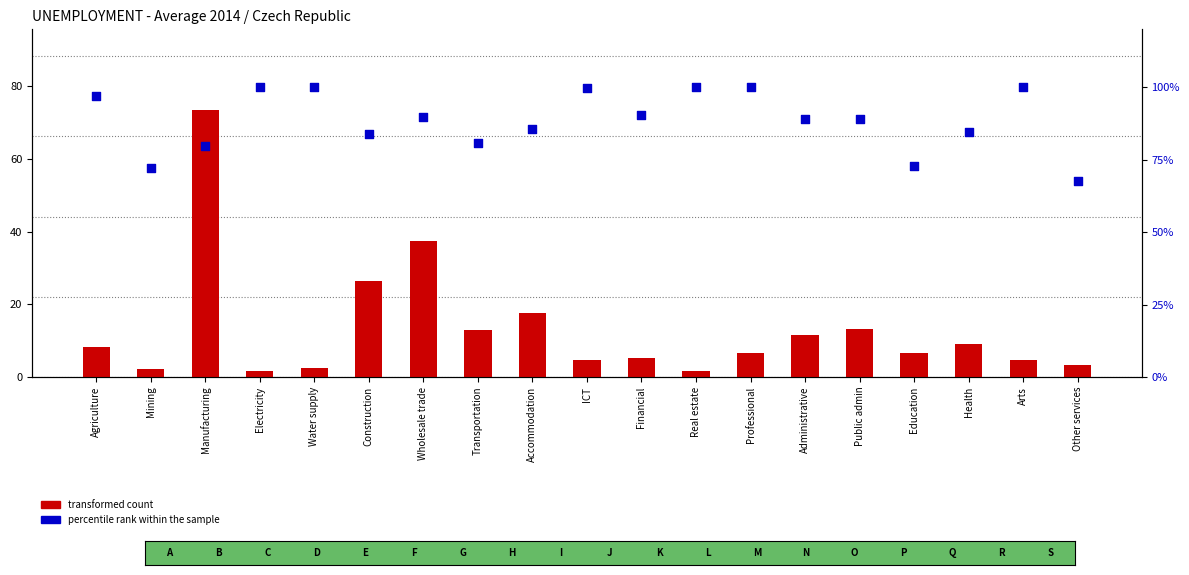

Which series has the largest total across all categories?

percentile rank within the sample